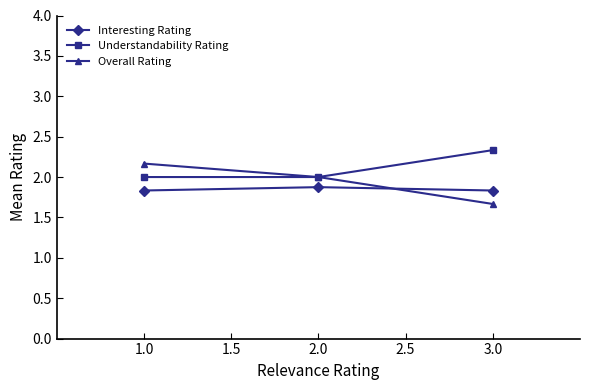

The value of Understandability Rating at 1.0 is 2.0. True or false?

True